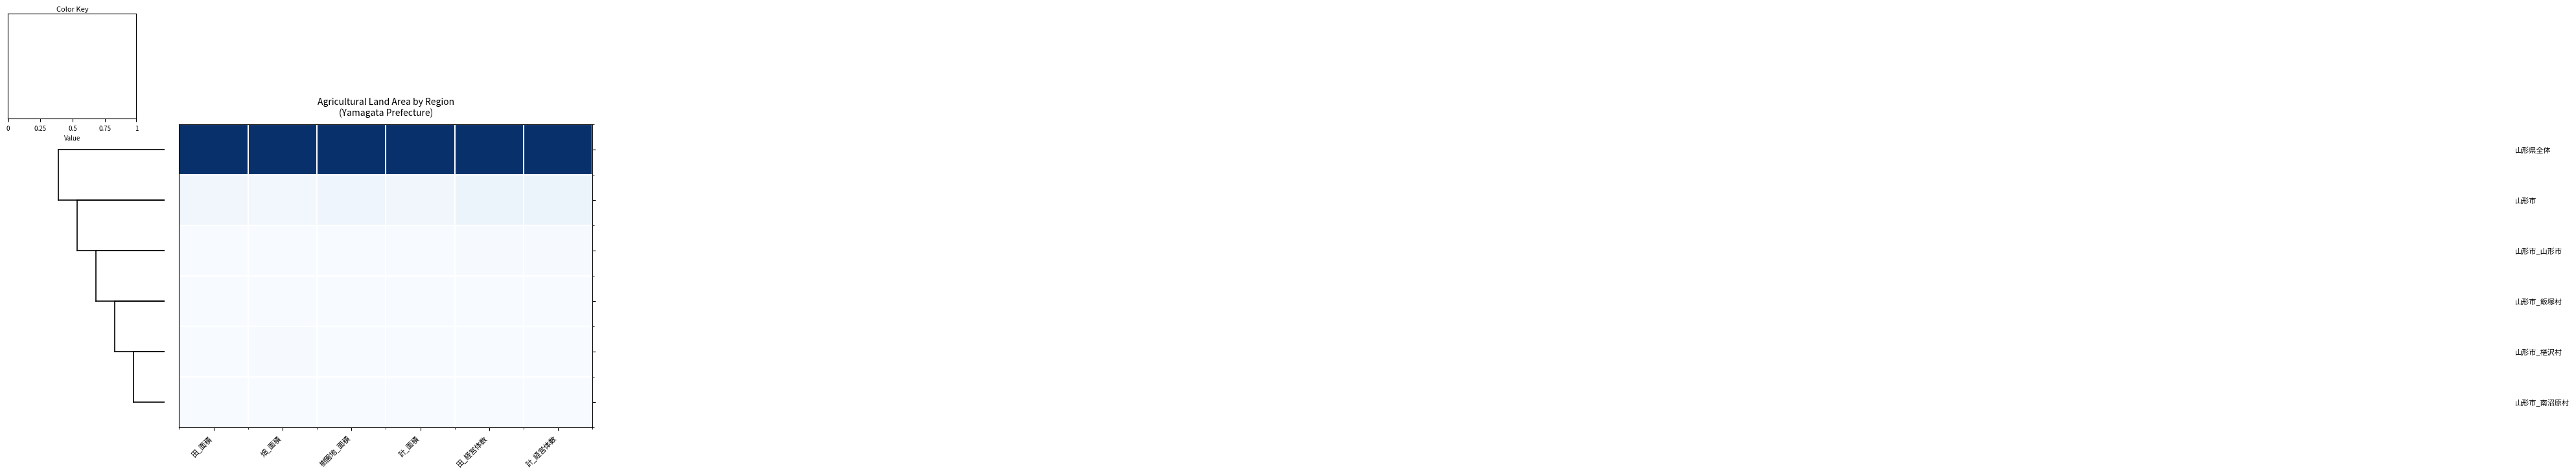

Count the number of categories in the chart.

6